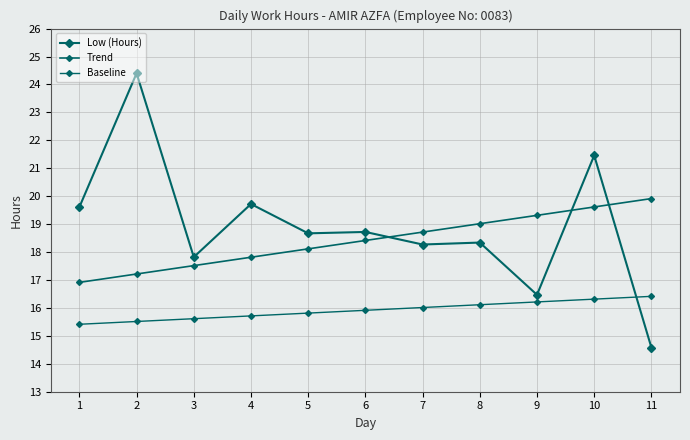

What is the value of the Trend point at the 5th from the left?

18.1